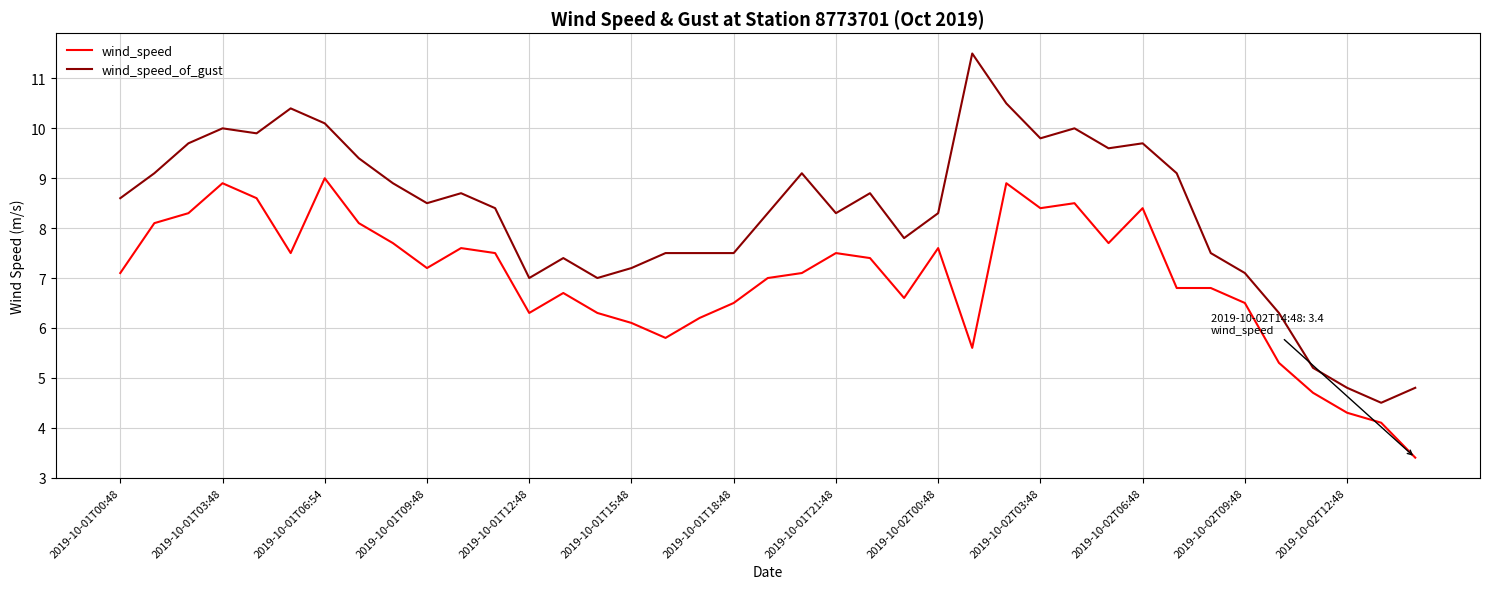

Which series has the largest range (max minus min)?

wind_speed_of_gust